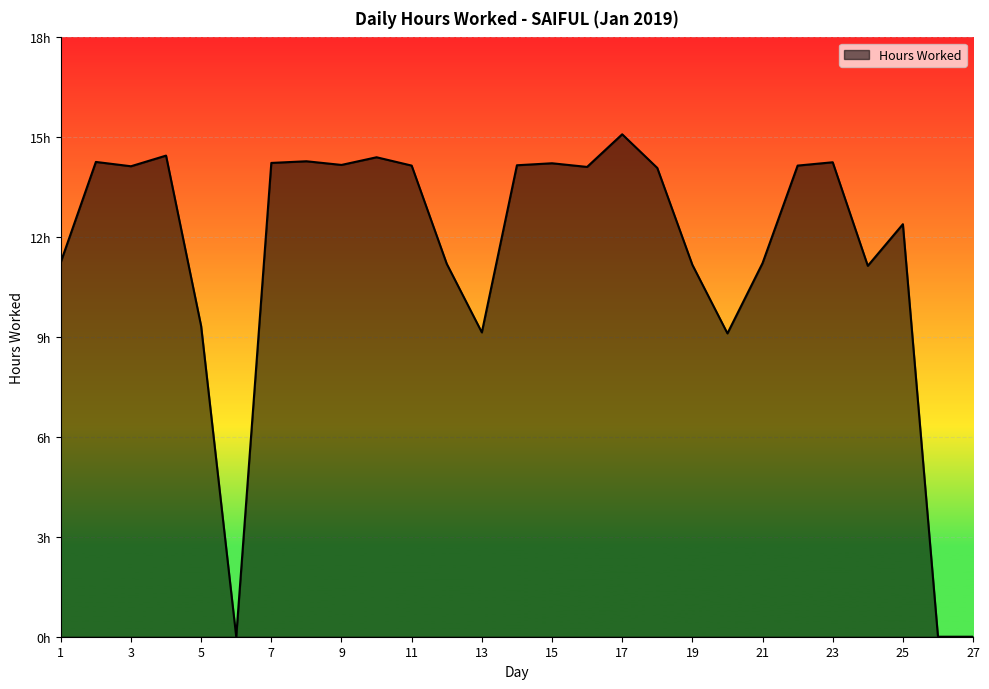

Does the chart display data point markers on the line(s)?

No